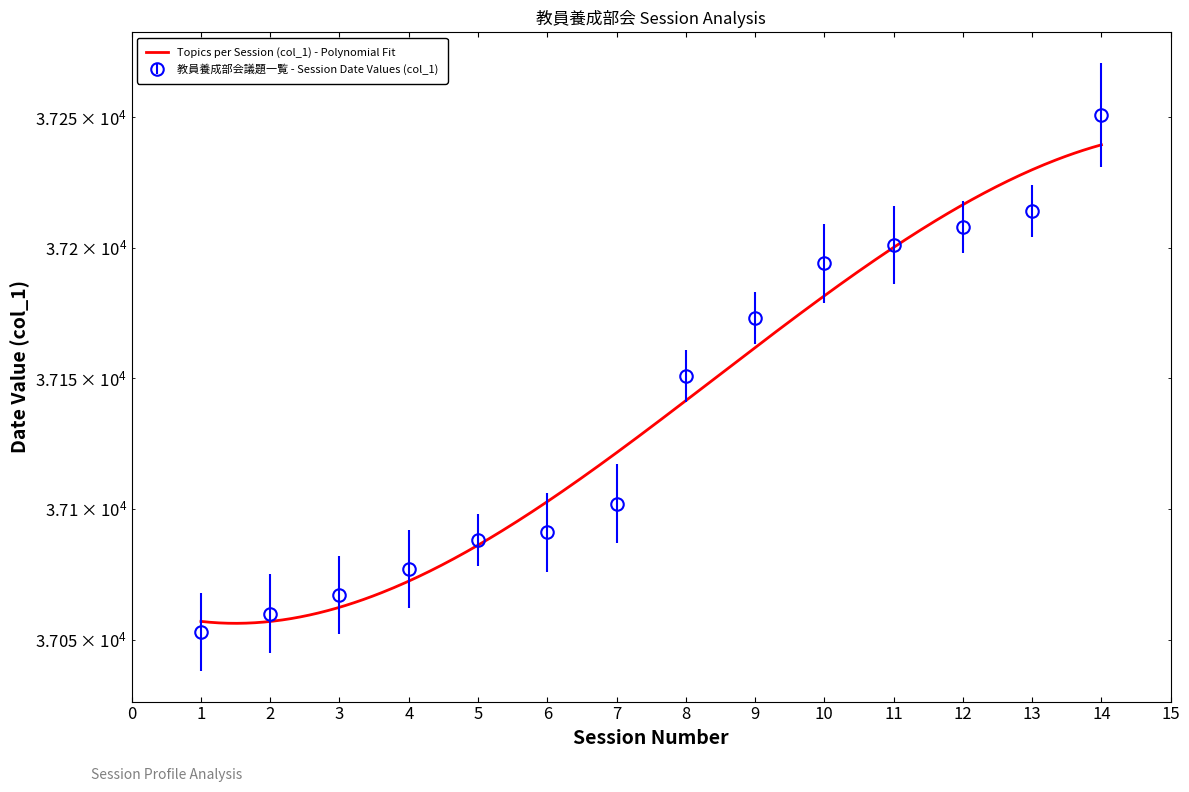

Which category has the highest value across all series?

14